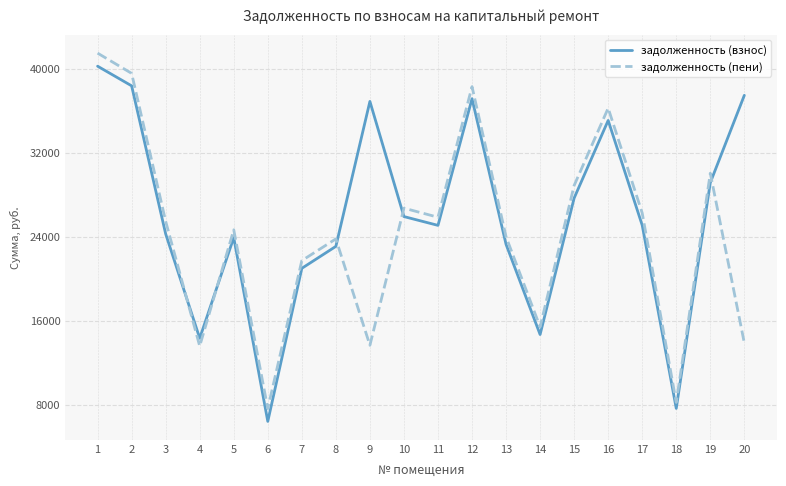

How many interior local peaks does the задолженность (взнос) series have?

4